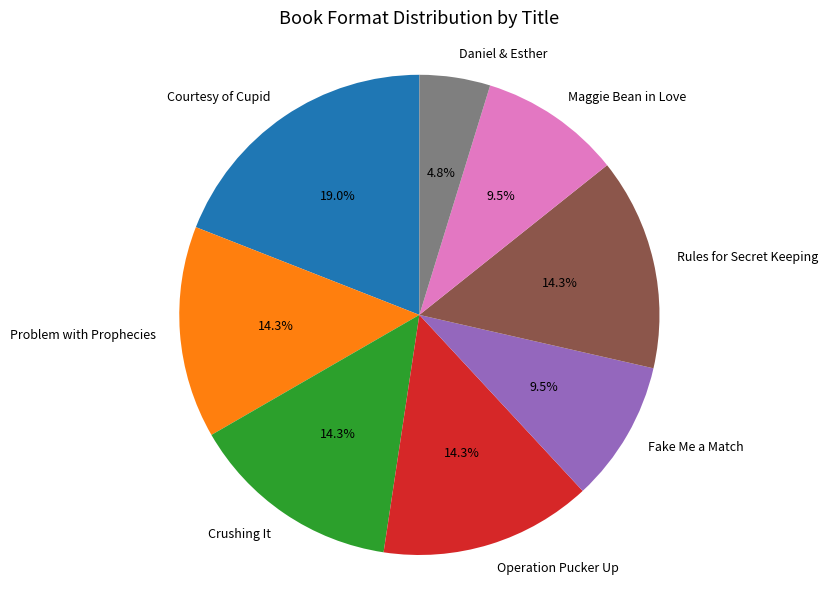

Is it true that Daniel & Esther is 18% of the pie?

False